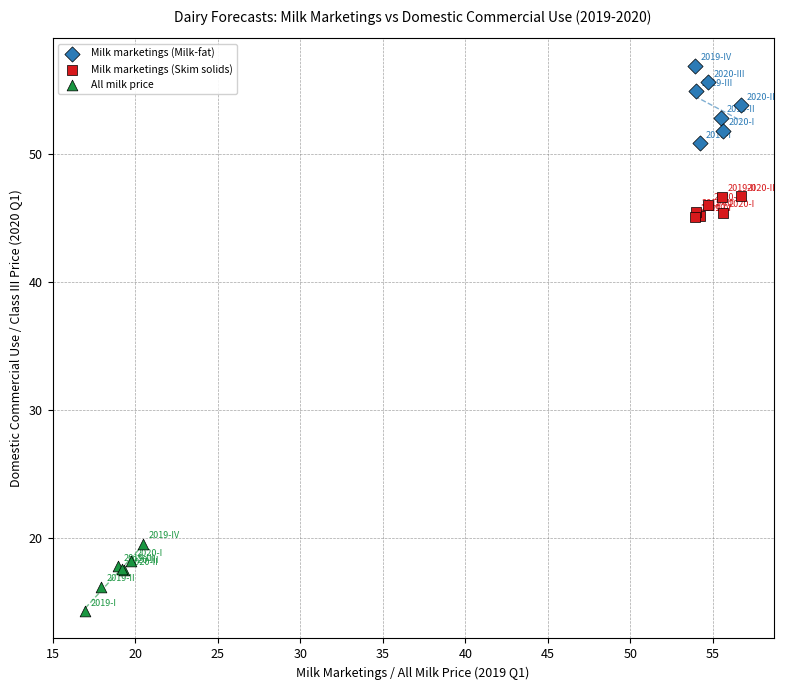

Which series reaches the minimum Y coordinate?

All milk price